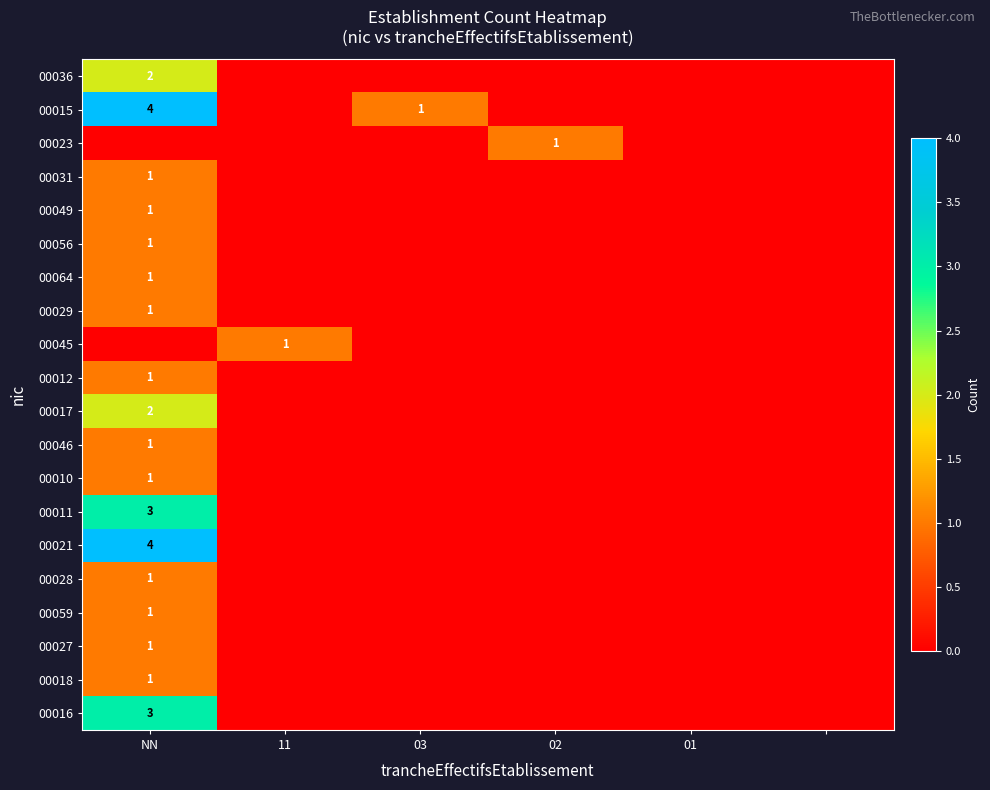

Is it true that 00016 equals 3 at NN?

True